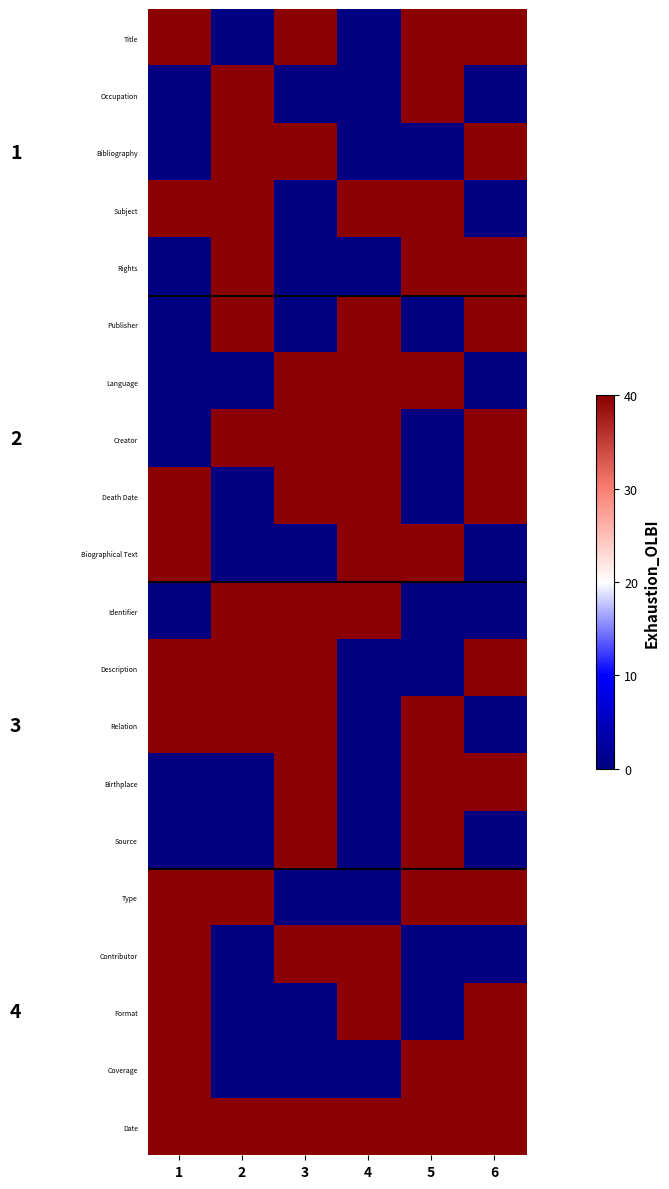

Rank the categories by Subject value from lowest to highest.

3, 6, 1, 2, 4, 5